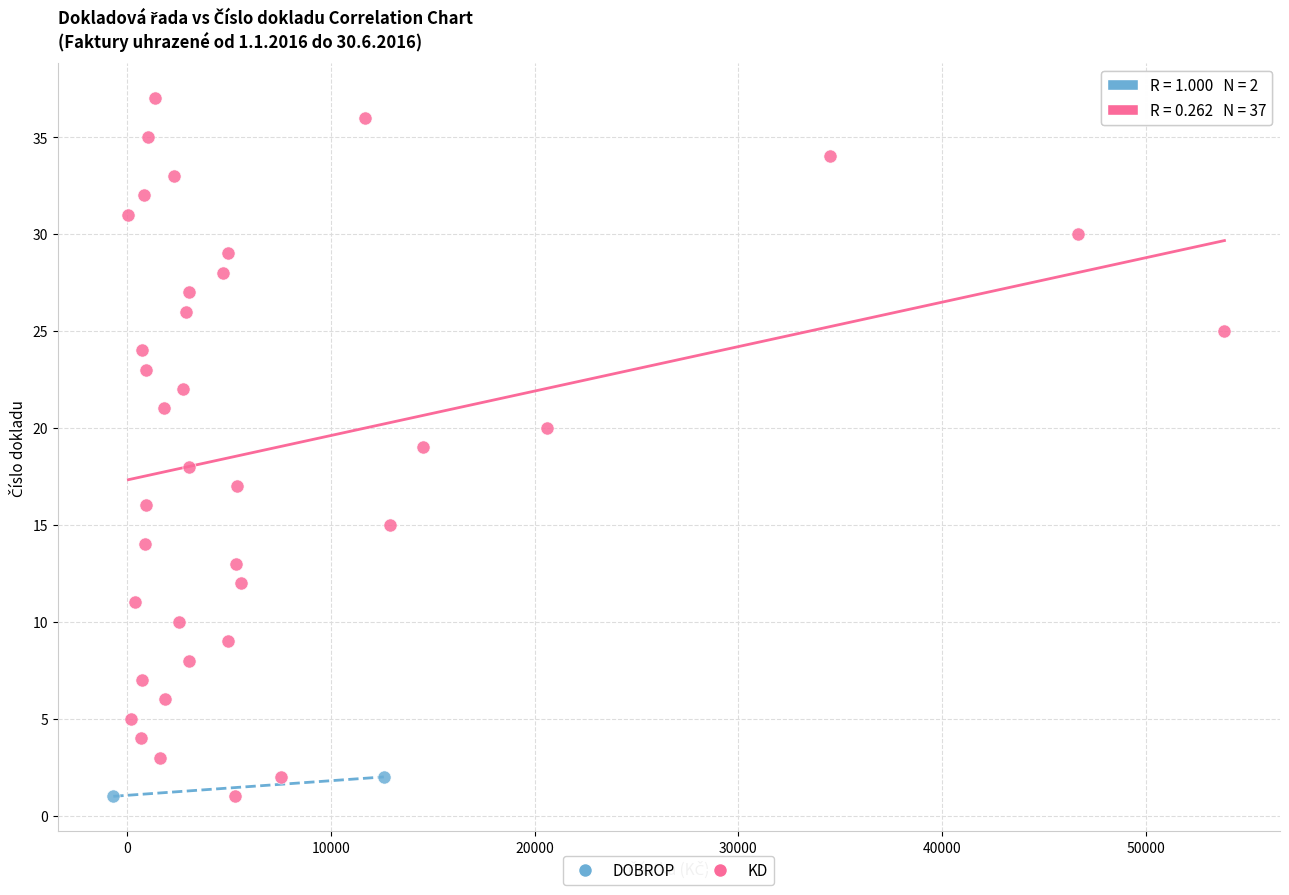

What are all the series names shown in the legend?

DOBROP, KD